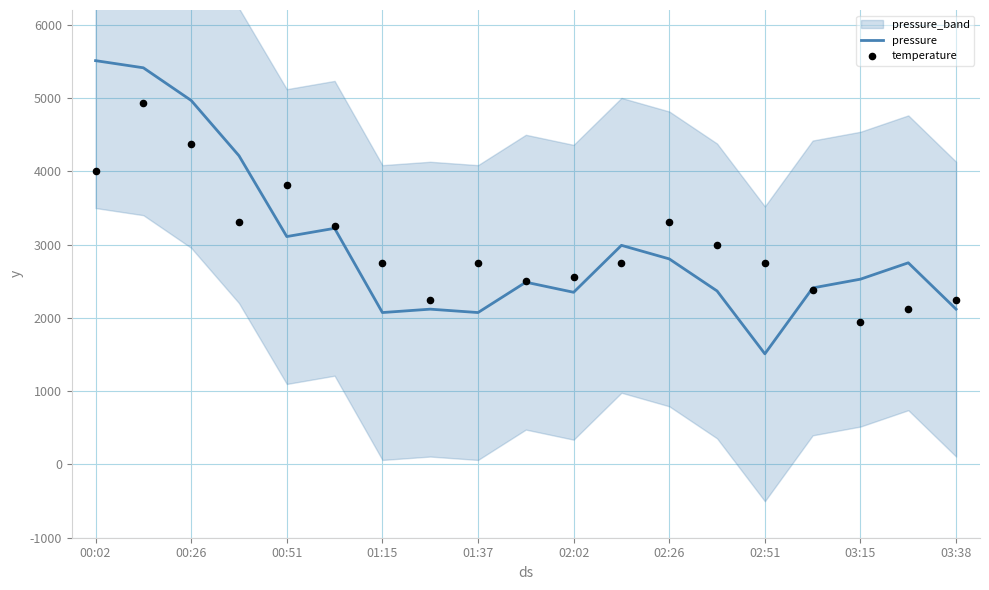

At which label does pressure reach its minimum?

02:51